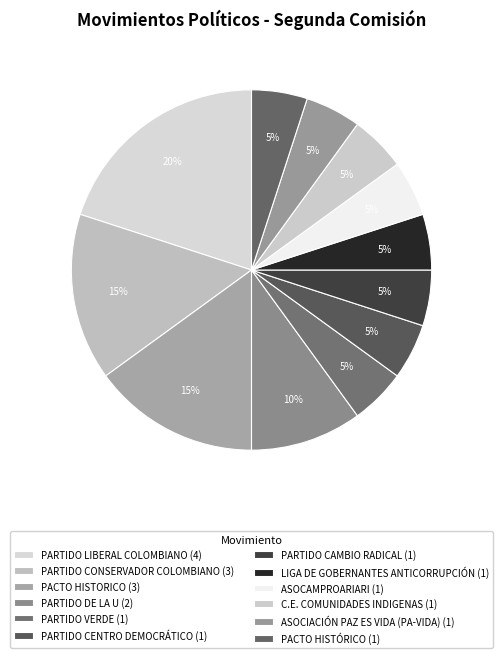

Count the number of slices in the pie.

12